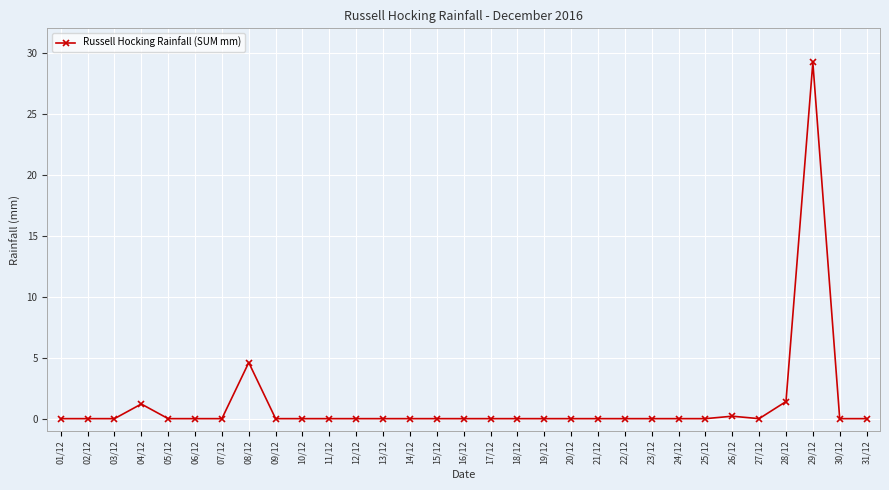

How many categories are shown in the chart?

31